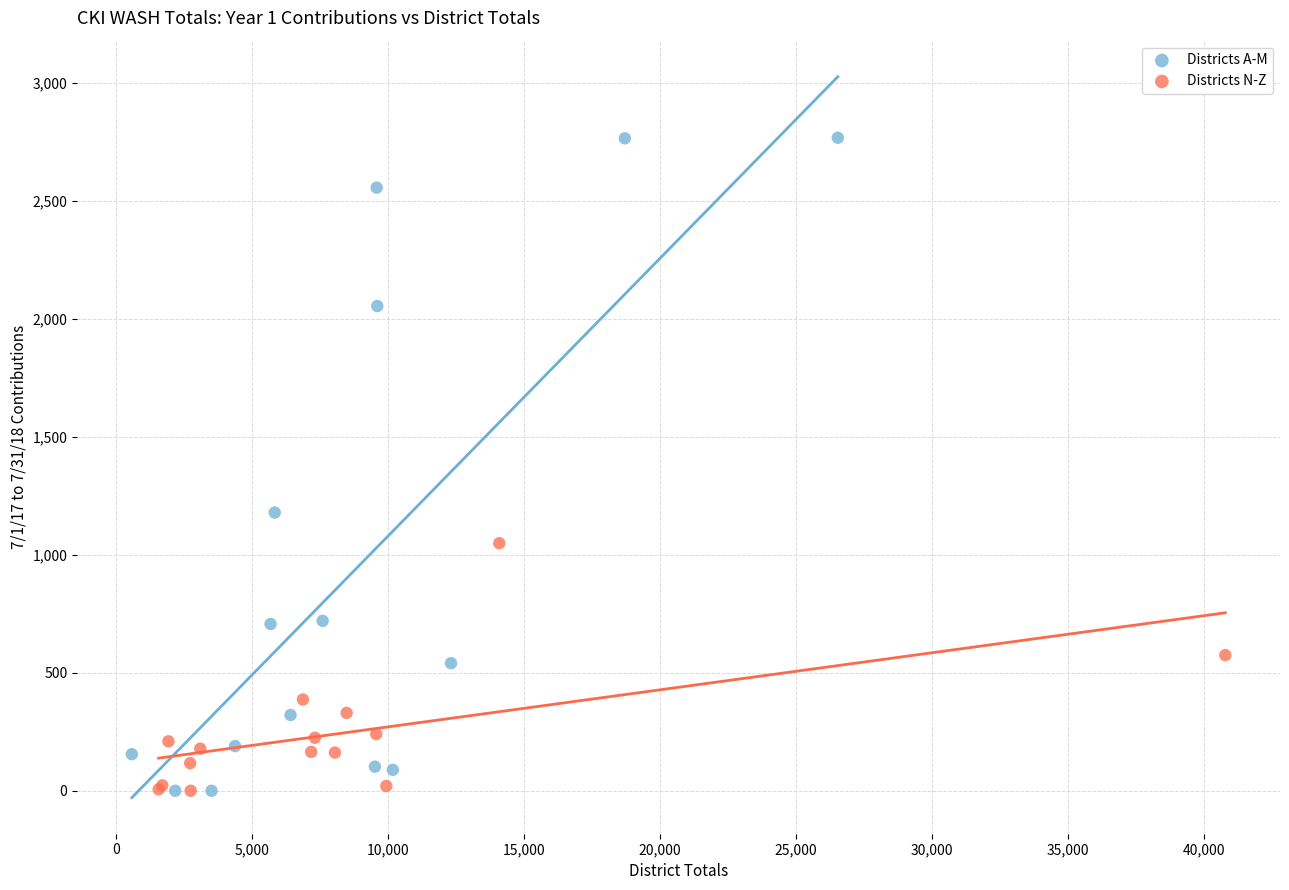

Which series contains the highest Y value?

Districts A-M